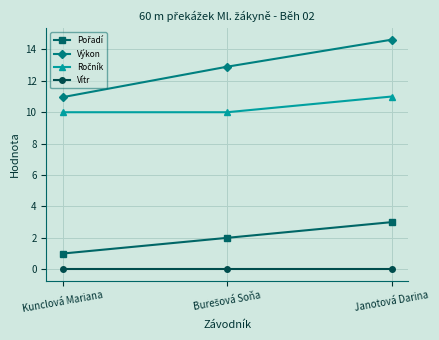

What is the label of the 3rd point from the right?

Kunclová Mariana